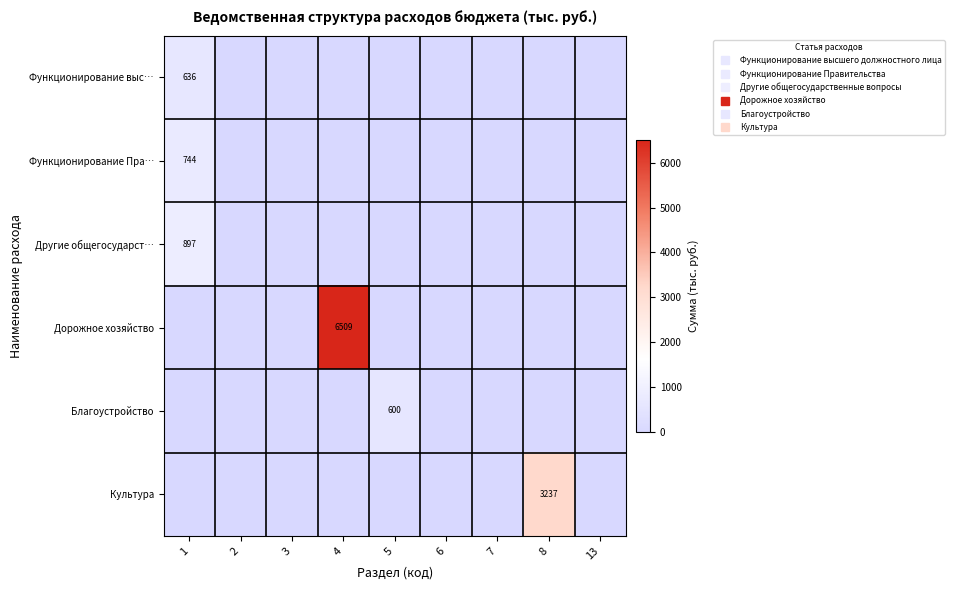

True or false: Благоустройство has a value of 0.0 at 6.

True